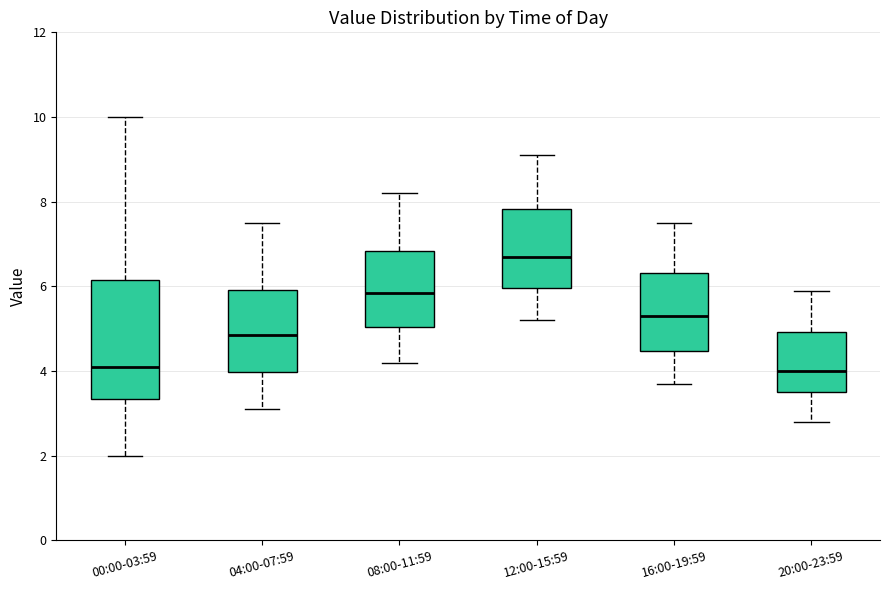

Reading left to right, transcribe this box plot: for each box, give where its median line is, the range the box spans, and where its two whiskers end, as read against the y-axis. The values are not printed on the chart, so give them approximately, as read against the axis.

00:00-03:59: median 4.2, box 3.4 to 6.2, whiskers 2.0 to 10.0
04:00-07:59: median 4.8, box 4.0 to 6.0, whiskers 3.2 to 7.6
08:00-11:59: median 5.8, box 5.0 to 6.8, whiskers 4.2 to 8.2
12:00-15:59: median 6.8, box 6.0 to 7.8, whiskers 5.2 to 9.2
16:00-19:59: median 5.4, box 4.4 to 6.4, whiskers 3.8 to 7.6
20:00-23:59: median 4.0, box 3.6 to 5.0, whiskers 2.8 to 6.0